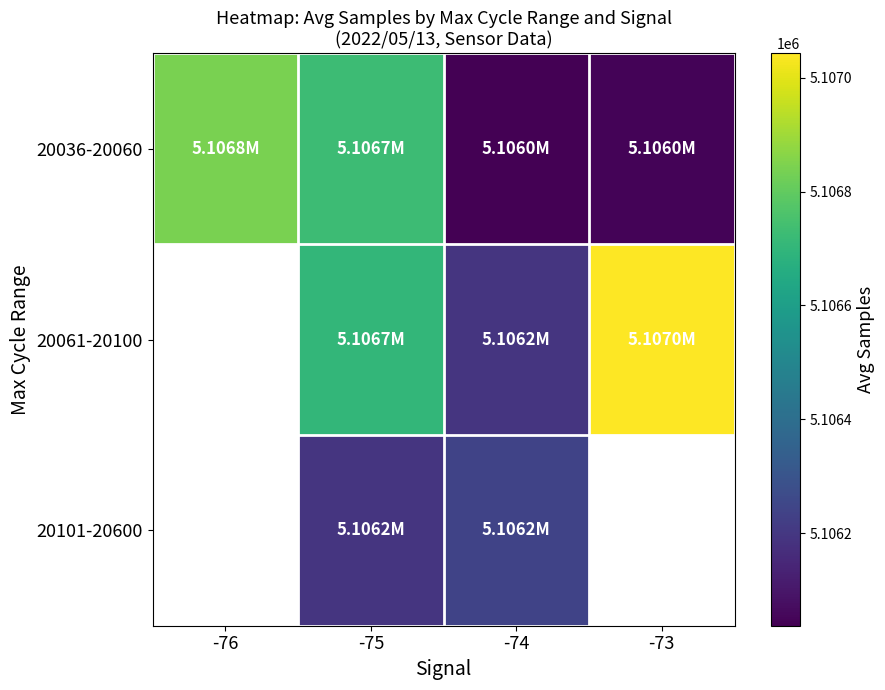

At which category is the sum across all series the highest?

-75